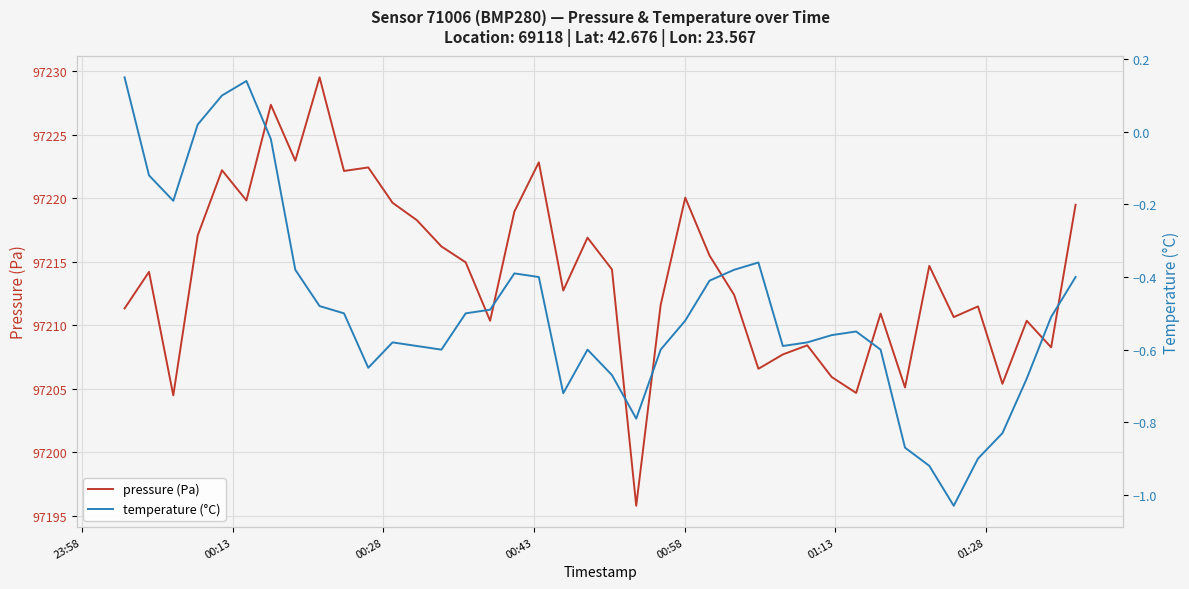

True or false: pressure (Pa) and temperature (°C) cross at least once.

False